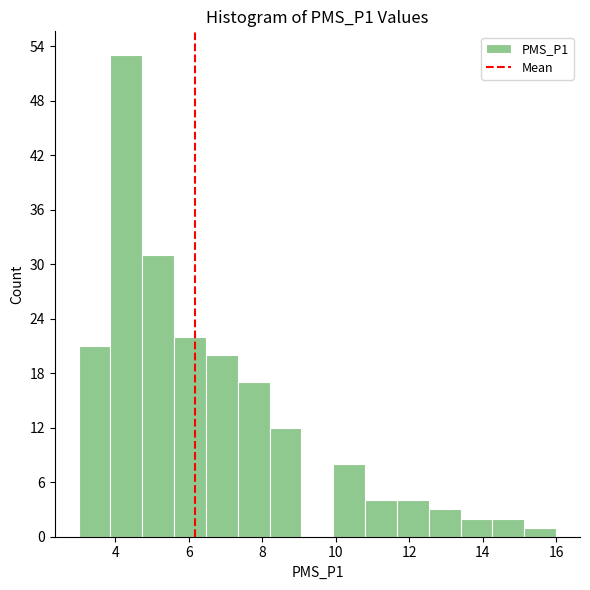

Reading left to right, list every bar in this chart as the range it spans on the x-axis followed by its height. Neither the bar edges nor the heights are printed on the chart, so give them approximately, as read against the axes.

3.0 to 3.8: 21
3.8 to 4.8: 53
4.8 to 5.6: 31
5.6 to 6.4: 22
6.4 to 7.4: 20
7.4 to 8.2: 17
8.2 to 9.0: 12
9.0 to 10.0: 0
10.0 to 10.8: 8
10.8 to 11.6: 4
11.6 to 12.6: 4
12.6 to 13.4: 3
13.4 to 14.2: 2
14.2 to 15.2: 2
15.2 to 16.0: 1